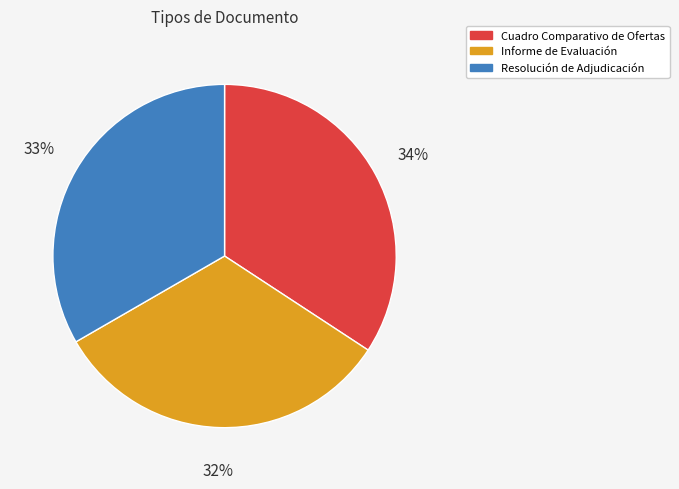

How many slices are in this pie chart?

3